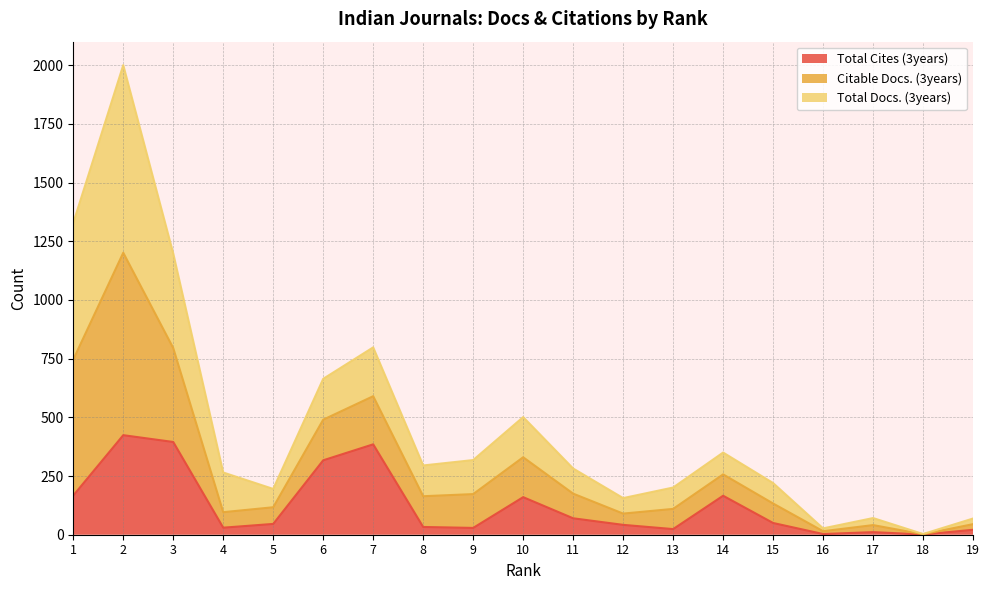

Where is Citable Docs. (3years) nearest to the value 1001?

3